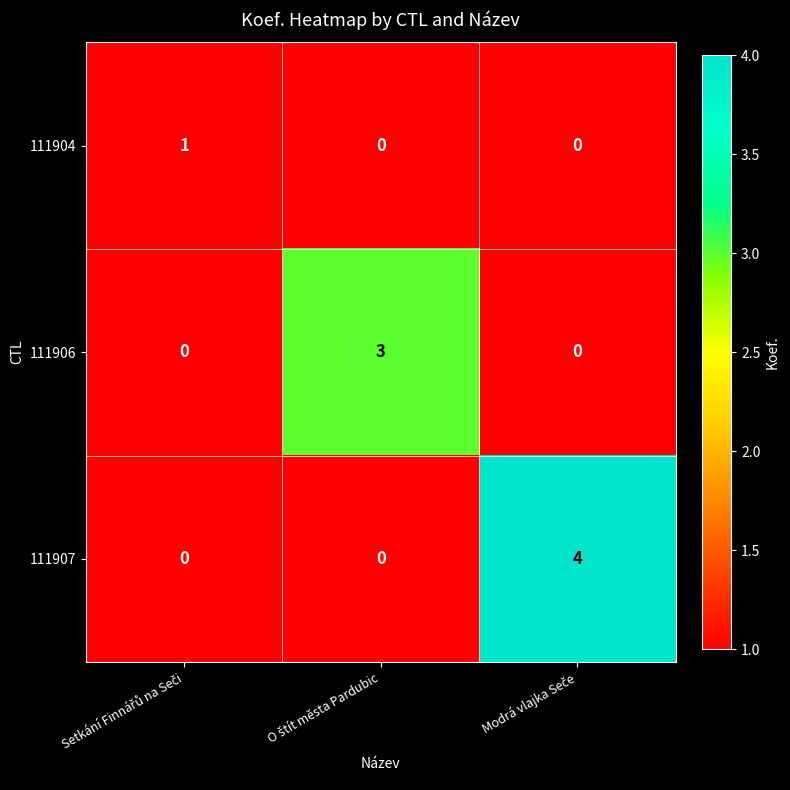

Which series has the largest total across all categories?

111907